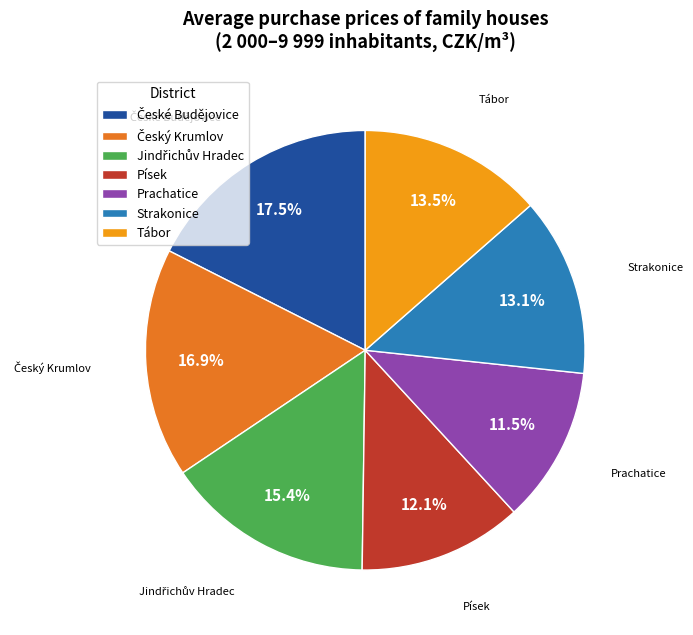

Is it true that Prachatice is 19% of the pie?

False